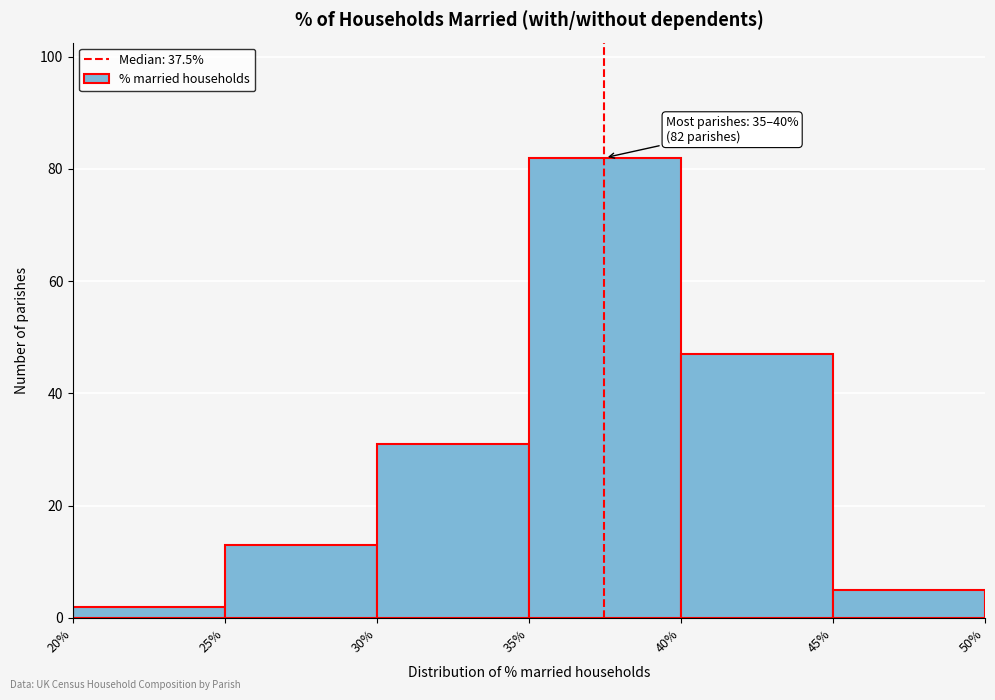

Which range on the x-axis has the tallest bar?

35% to 40%